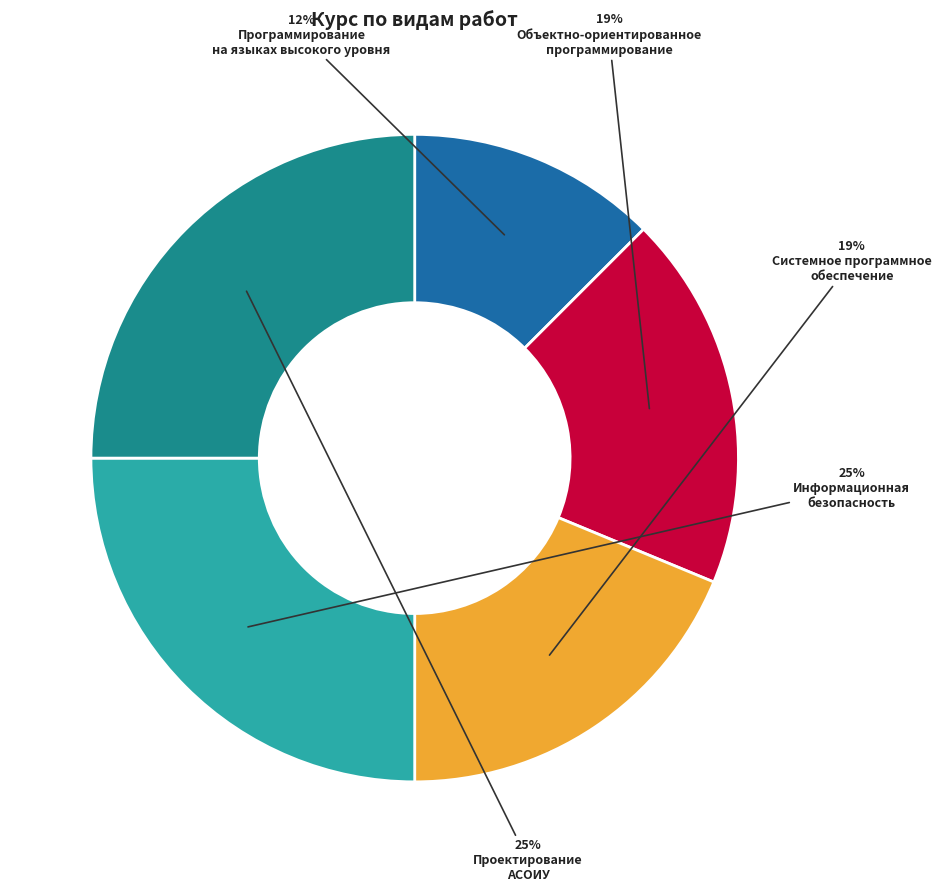

How many slices are in this pie chart?

5